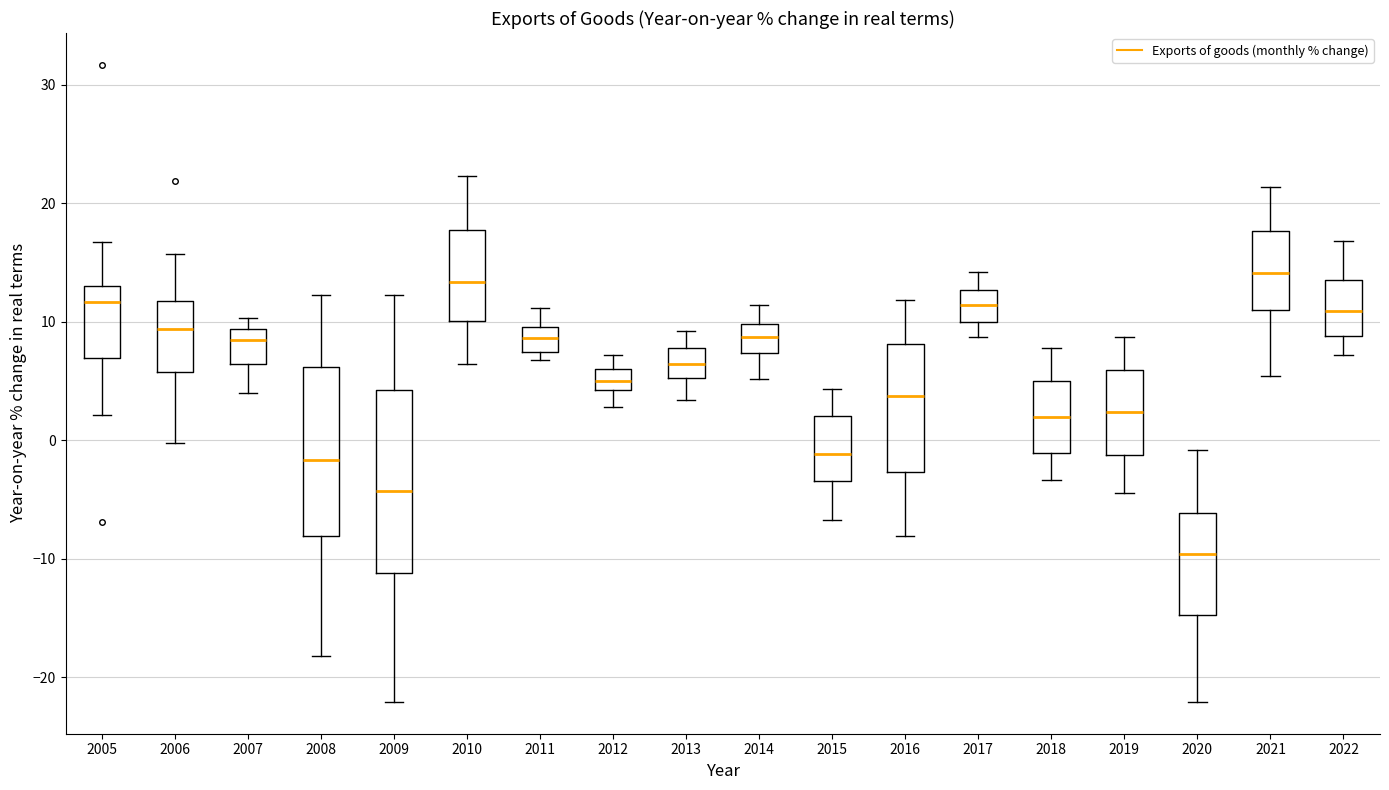

Reading left to right, transcribe this box plot: for each box, give where its median line is, the range the box spans, and where its two whiskers end, as read against the y-axis. The values are not printed on the chart, so give them approximately, as read against the axis.

2005: median 12, box 7 to 13, whiskers 2 to 17
2006: median 9, box 6 to 12, whiskers 0 to 16
2007: median 9 (just below the box's upper edge), box 6 to 9, whiskers 4 to 10
2008: median -2, box -8 to 6, whiskers -18 to 12
2009: median -4, box -11 to 4, whiskers -22 to 12
2010: median 13, box 10 to 18, whiskers 6 to 22
2011: median 9, box 7 to 10, whiskers 7 (just below the box's lower edge) to 11
2012: median 5, box 4 to 6, whiskers 3 to 7
2013: median 6, box 5 to 8, whiskers 3 to 9
2014: median 9, box 7 to 10, whiskers 5 to 11
2015: median -1, box -3 to 2, whiskers -7 to 4
2016: median 4, box -3 to 8, whiskers -8 to 12
2017: median 11, box 10 to 13, whiskers 9 to 14
2018: median 2, box -1 to 5, whiskers -3 to 8
2019: median 2, box -1 to 6, whiskers -4 to 9
2020: median -10, box -15 to -6, whiskers -22 to -1
2021: median 14, box 11 to 18, whiskers 5 to 21
2022: median 11, box 9 to 14, whiskers 7 to 17